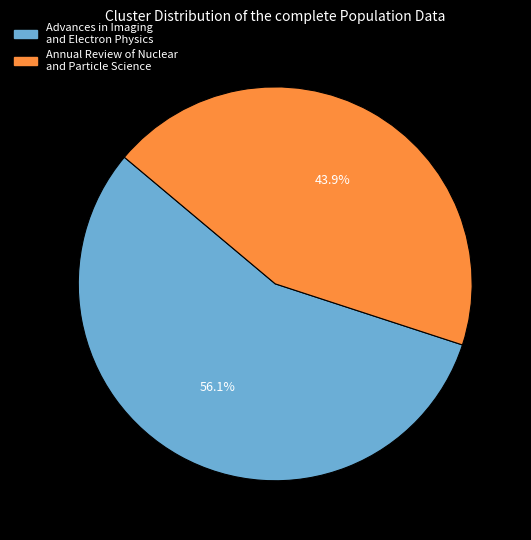

To the nearest percent, what is the average slice percentage?

50%